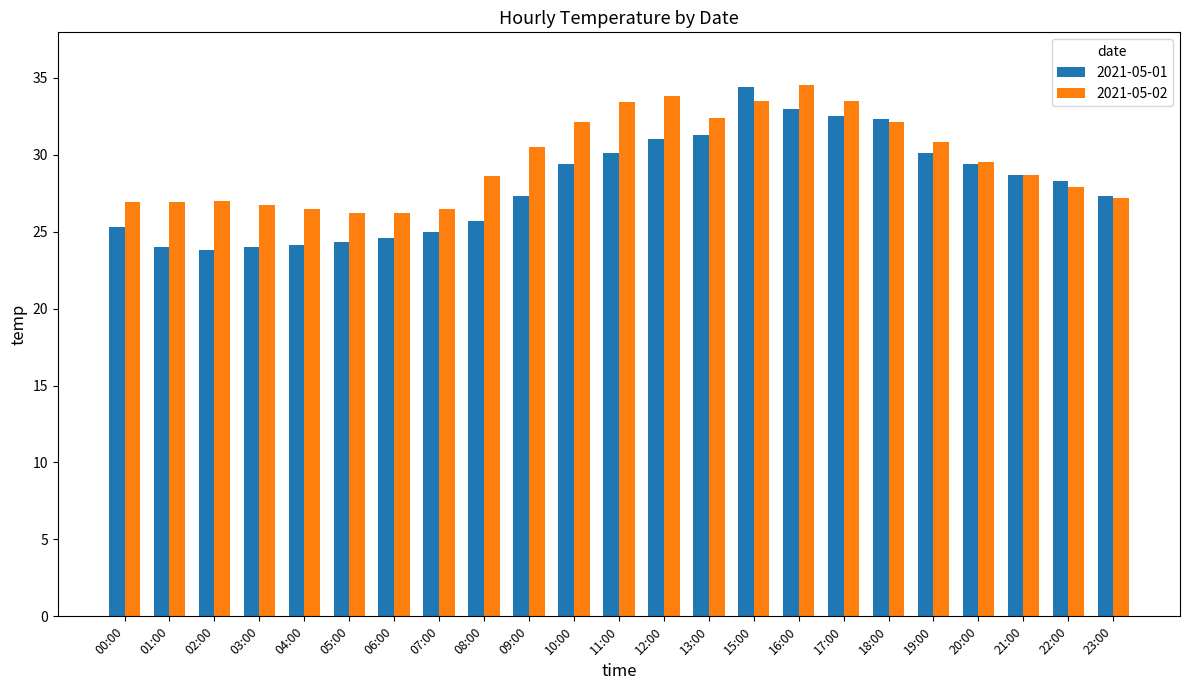

What is the total value across all series at 13:00?

63.7